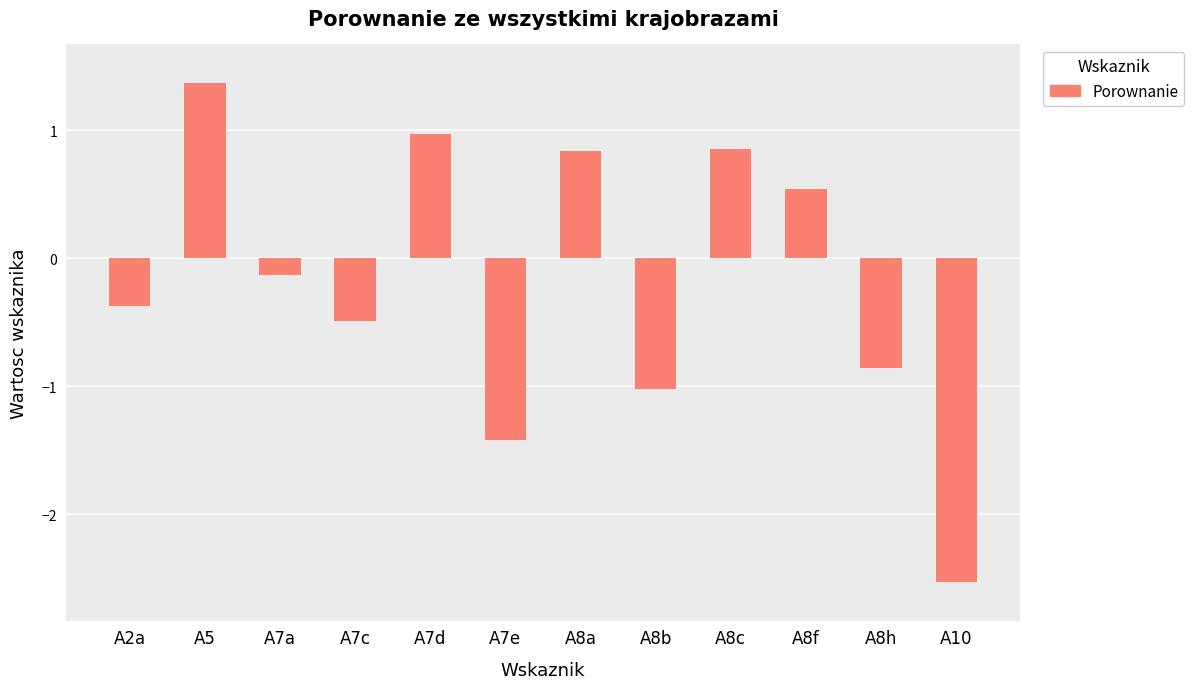

What is the change in value from A7a to A8h?

-0.7